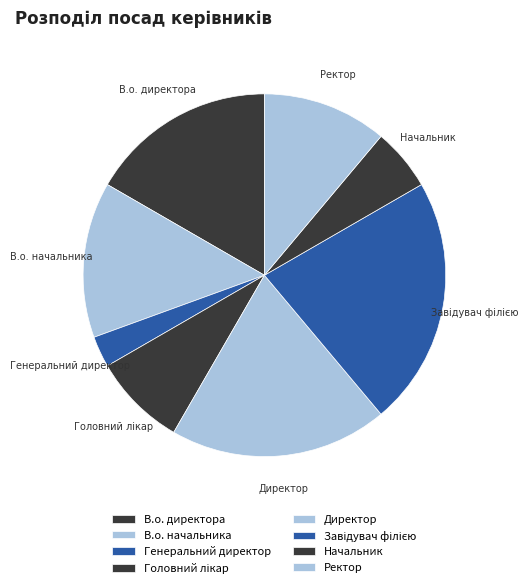

Is there any slice that represents more than half of the pie?

No